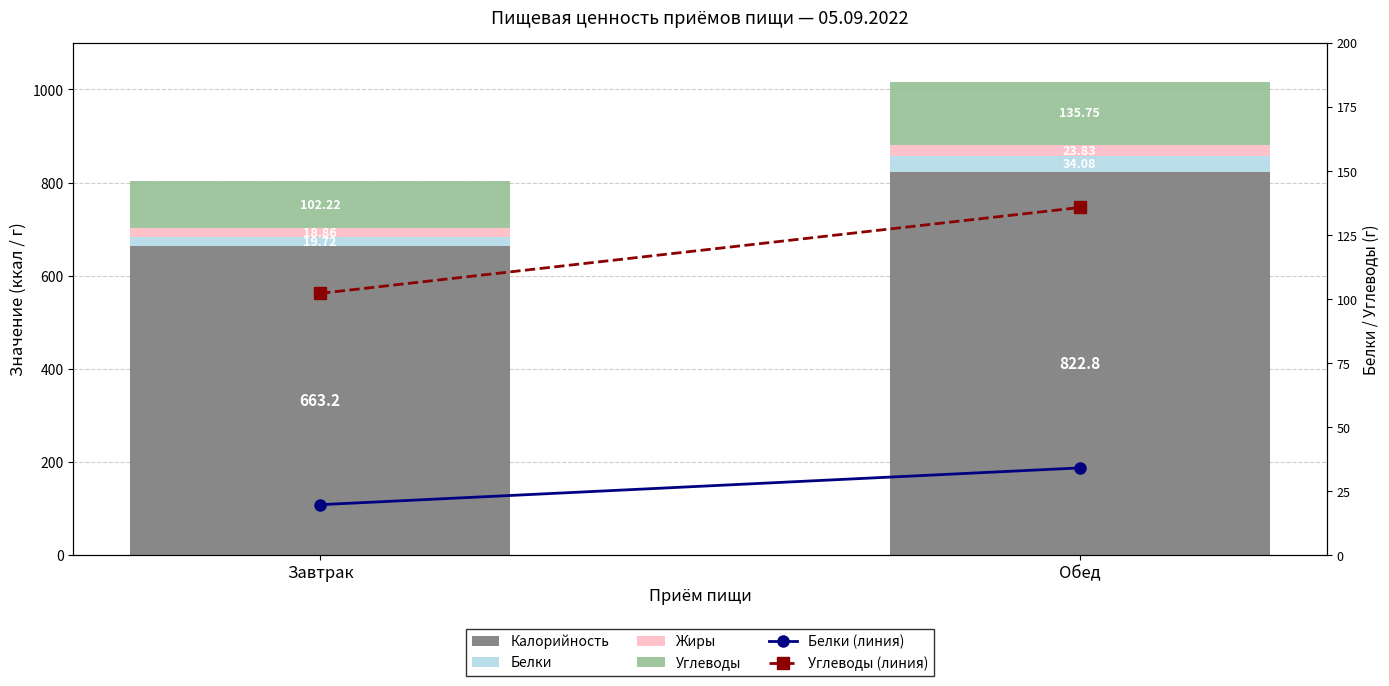

At Завтрак, list the series in order from smallest to largest.

Жиры, Белки (г), Белки, Углеводы (г), Углеводы, Калорийность